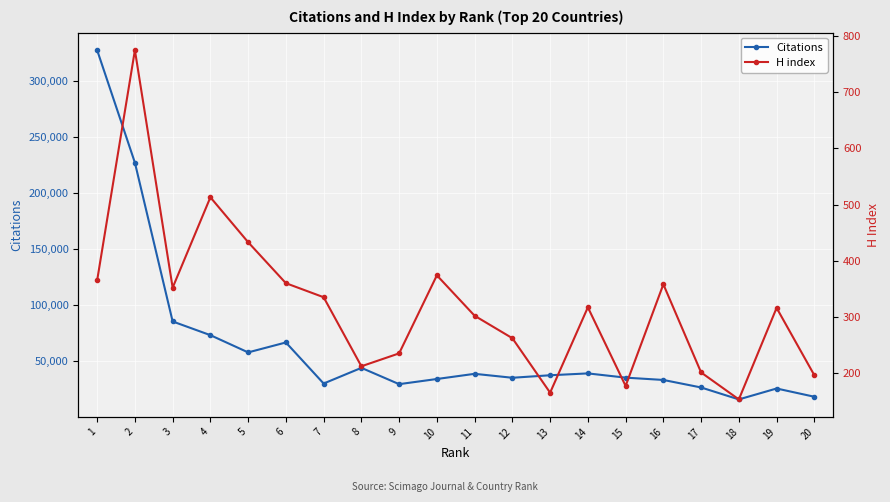

Read the H index value at 9, to the nearest 10.

240